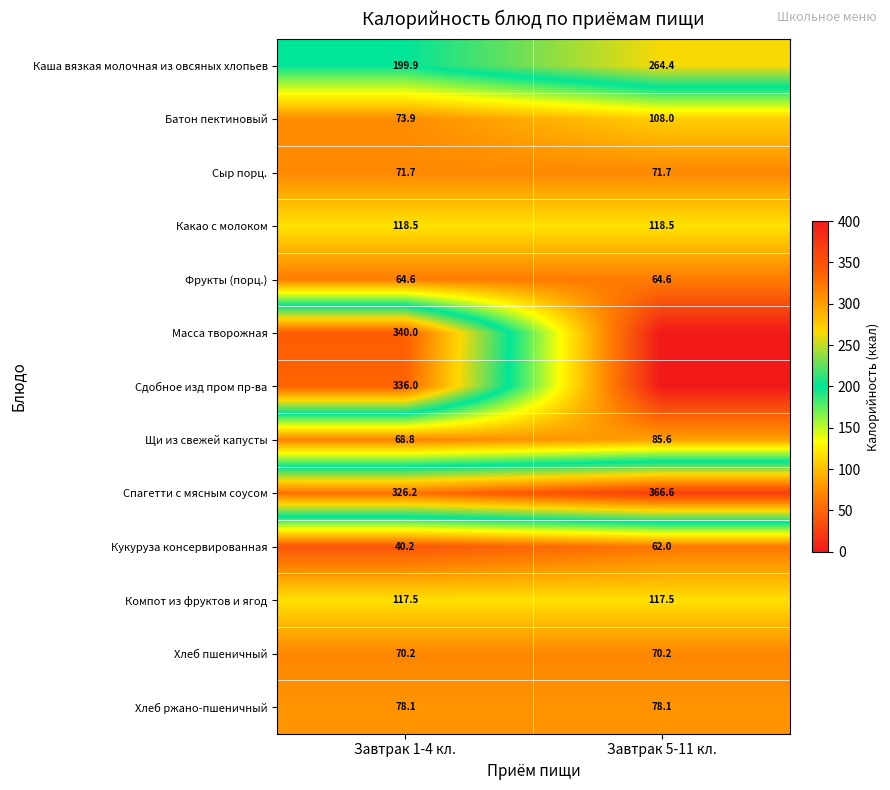

What is the maximum value for Хлеб ржано-пшеничный?

78.1